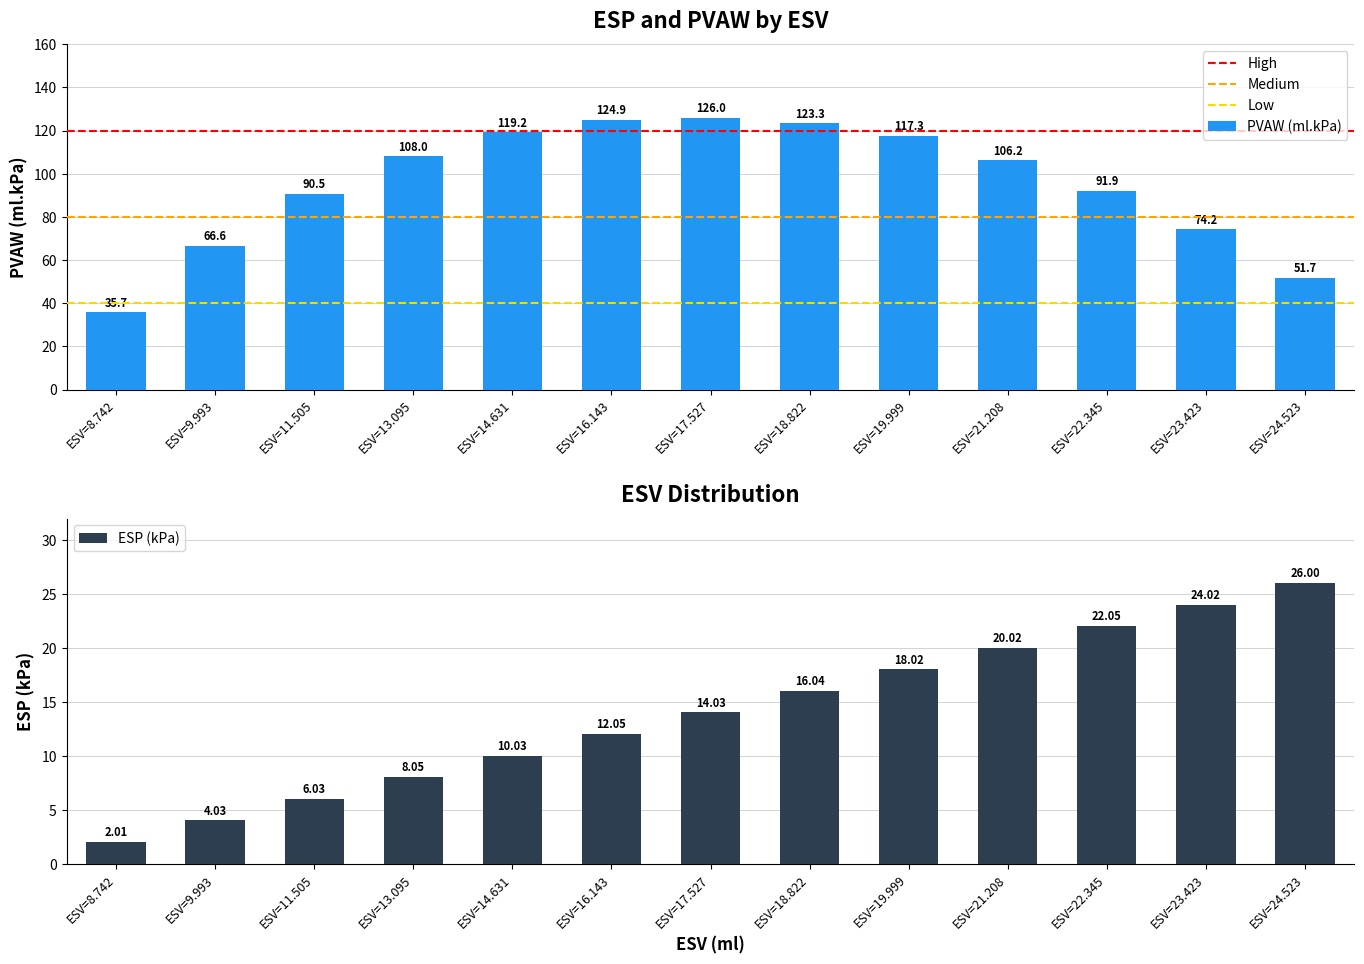

What is the sum of all PVAW (ml.kPa) values?

1235.5